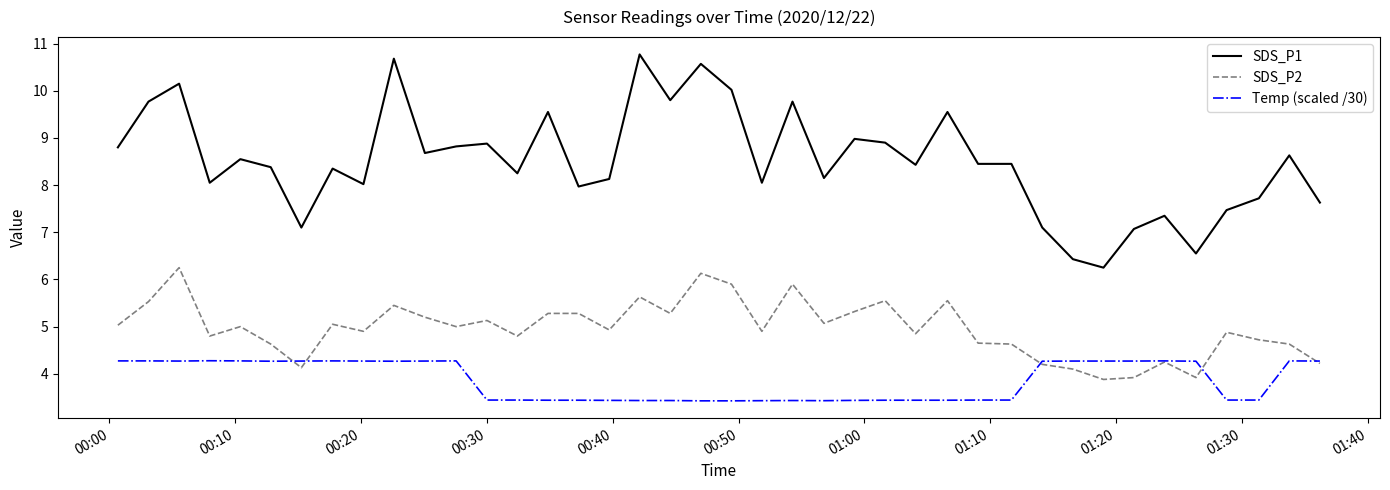

Rank the series by their average value, from highest to lowest.

SDS_P1, SDS_P2, Temp (scaled /30)